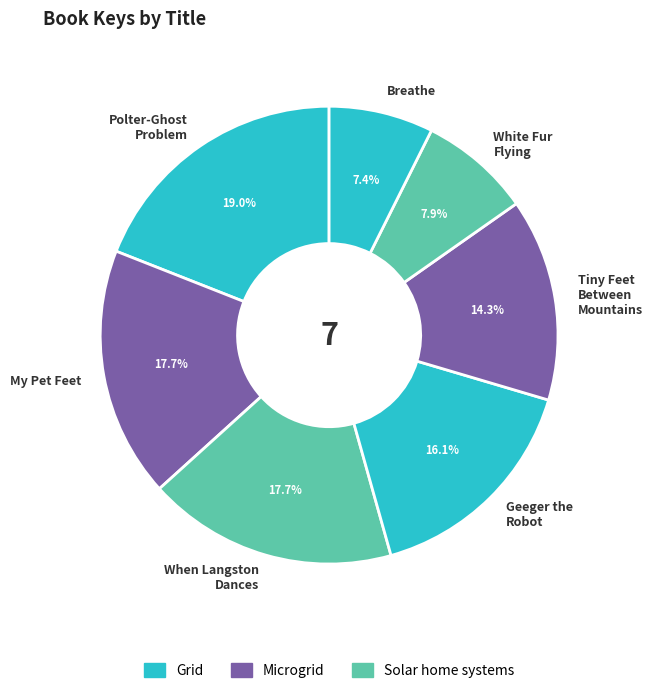

How much of the chart is everything except Breathe?

92.6%